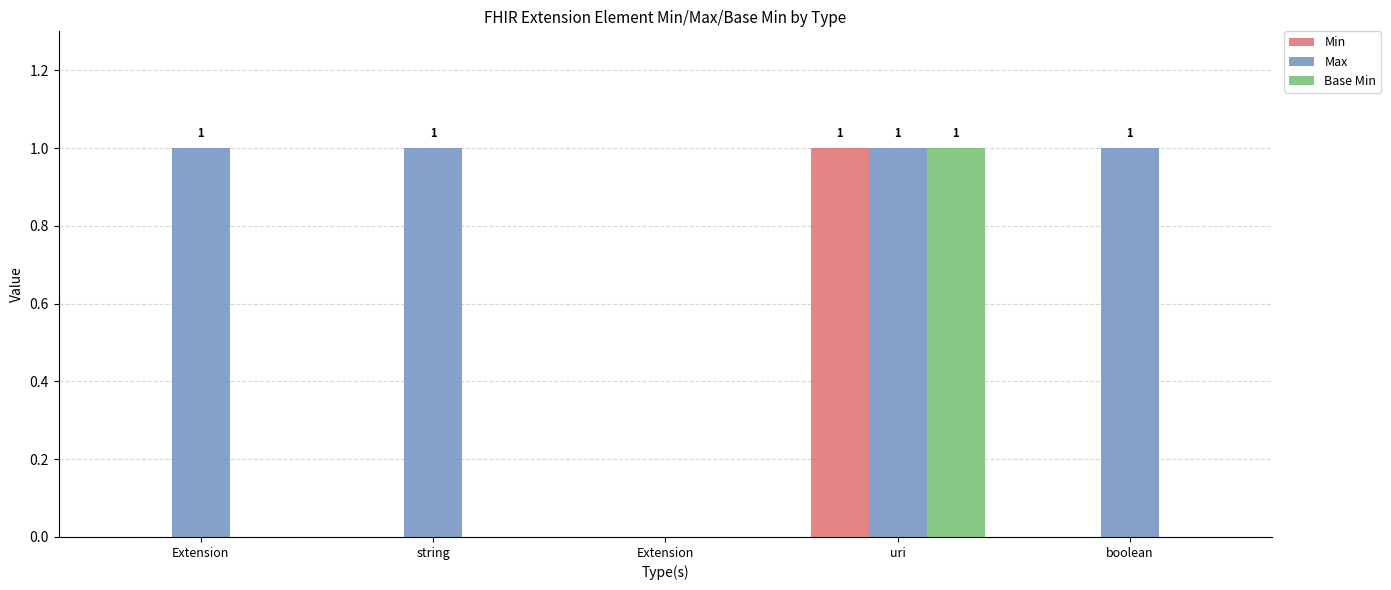

What are all the series names shown in the legend?

Min, Max, Base Min